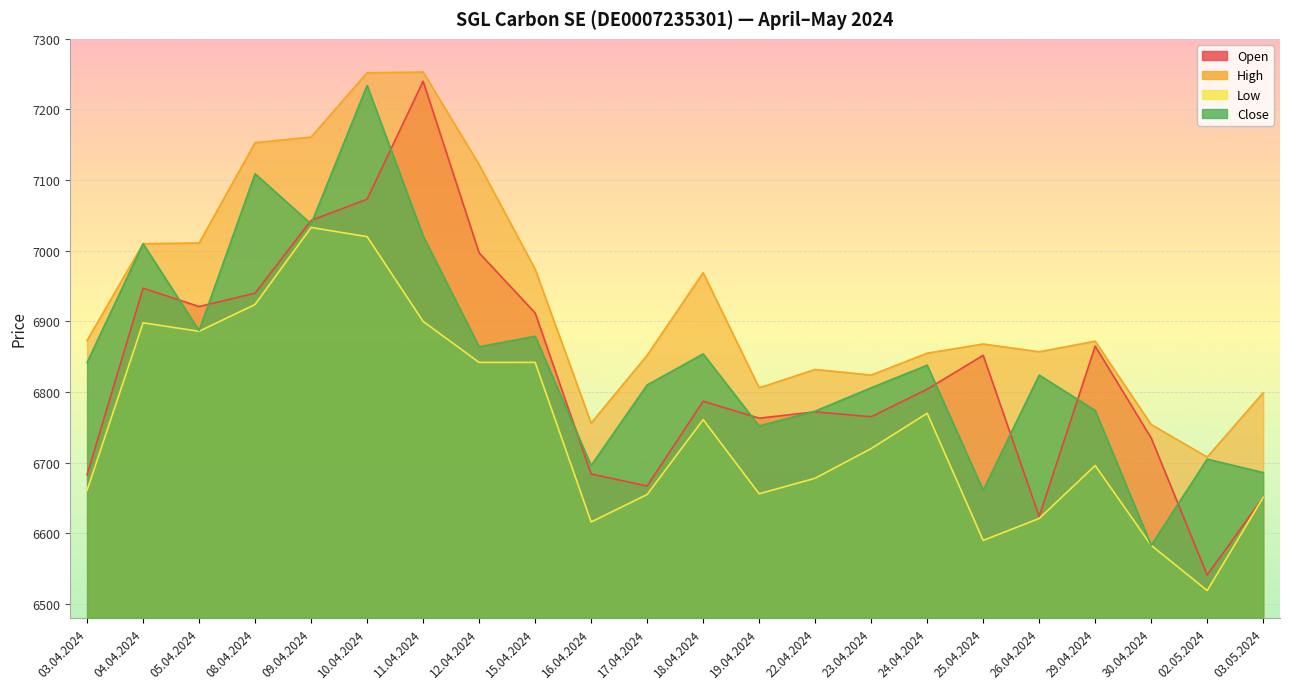

What is the label of the 4th point from the left?

08.04.2024